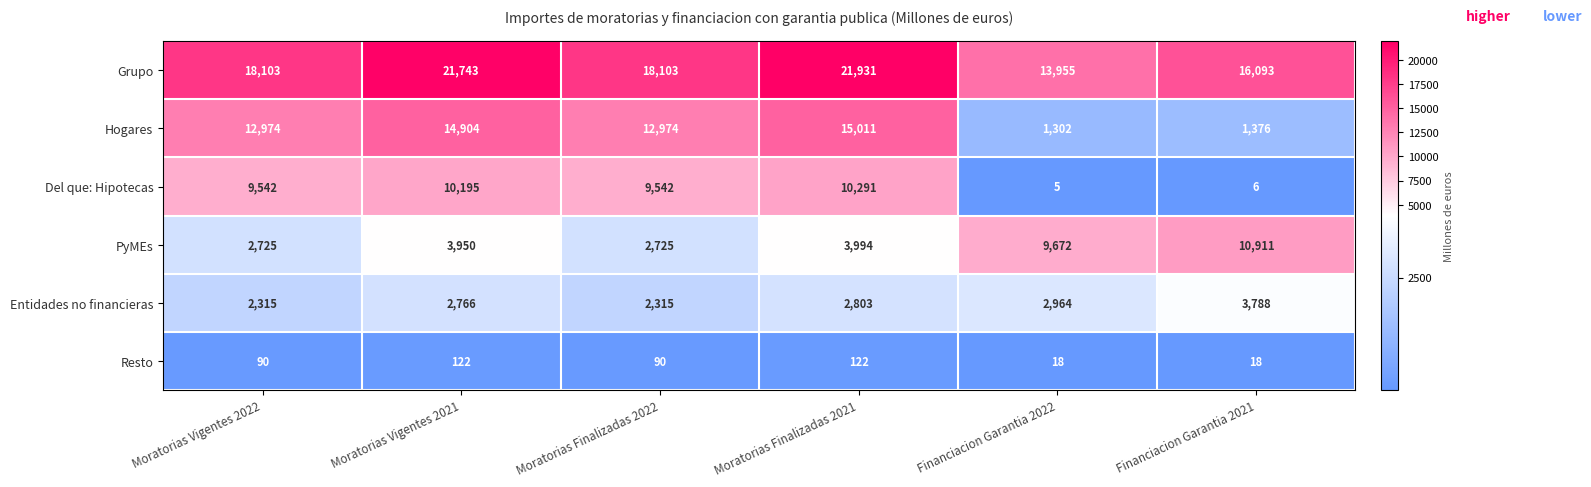

At which label is Entidades no financieras closest to 3051?

Financiacion Garantia 2022